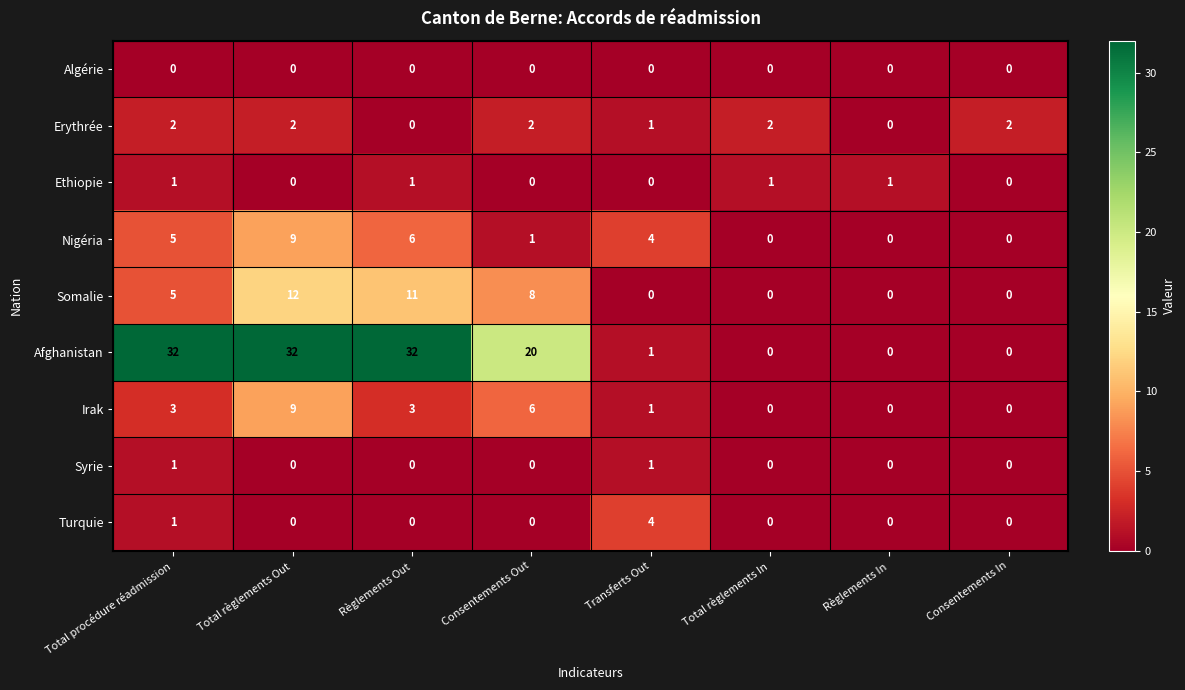

How many Erythrée values are between 1 and 2?

6